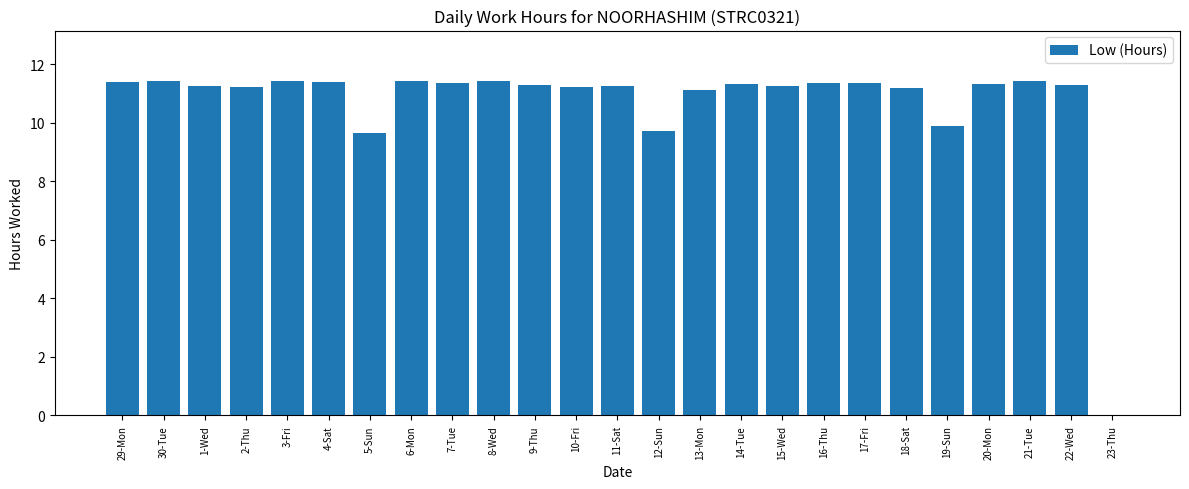

What is the sum of all values?

266.9